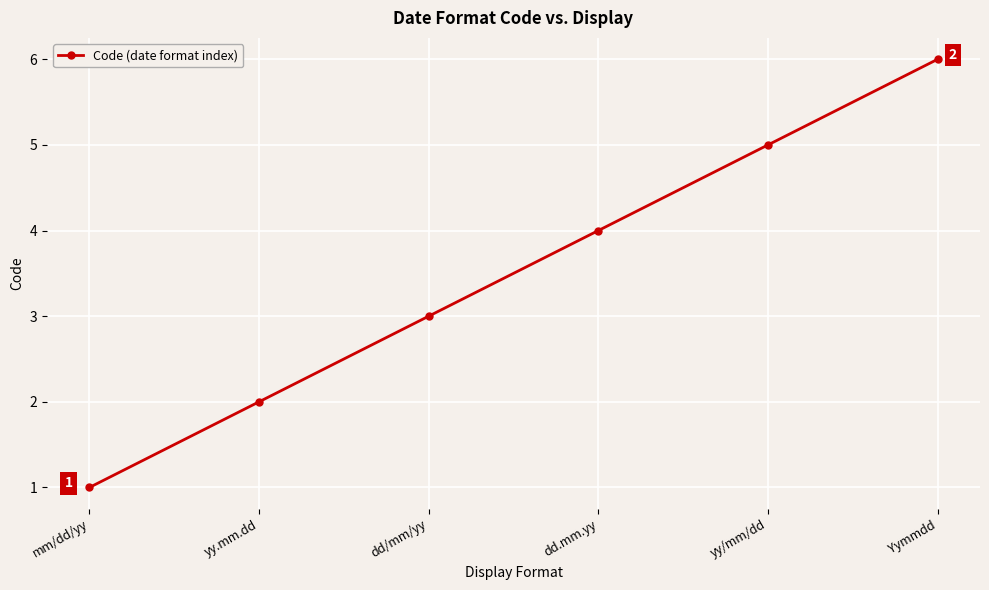

What is the minimum value shown in the chart?

1